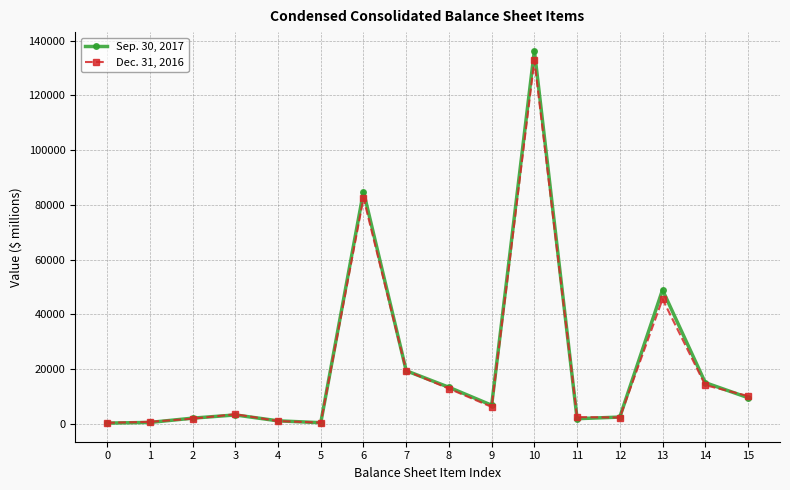

At 15, list the series in order from smallest to largest.

Sep. 30, 2017, Dec. 31, 2016